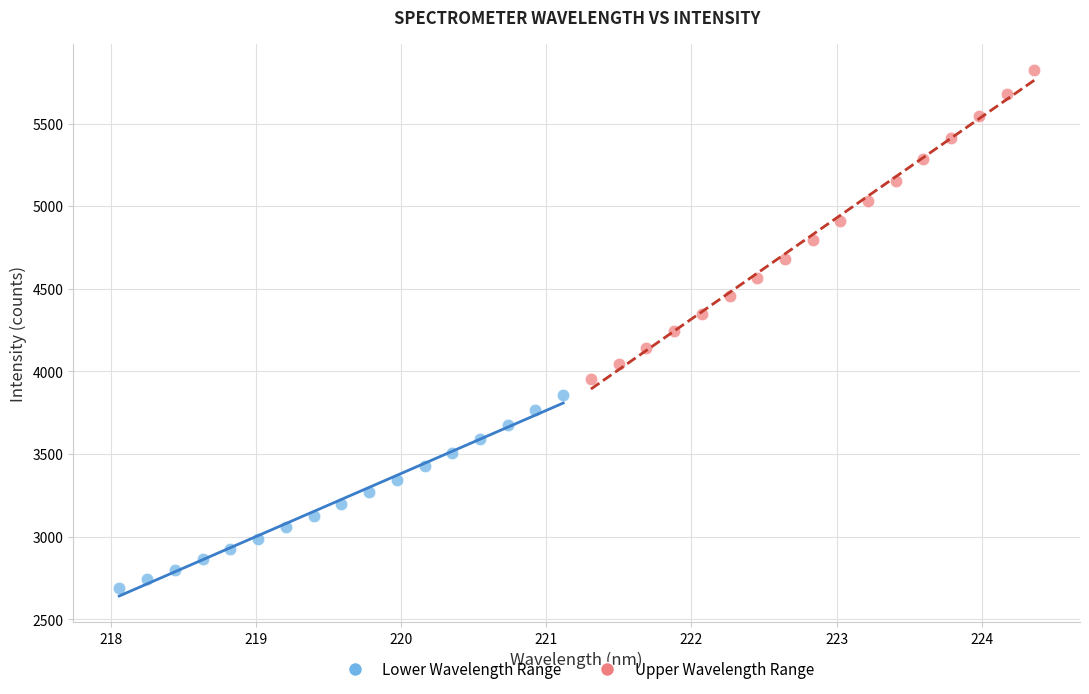

What are all the series names shown in the legend?

Lower Wavelength Range, Upper Wavelength Range